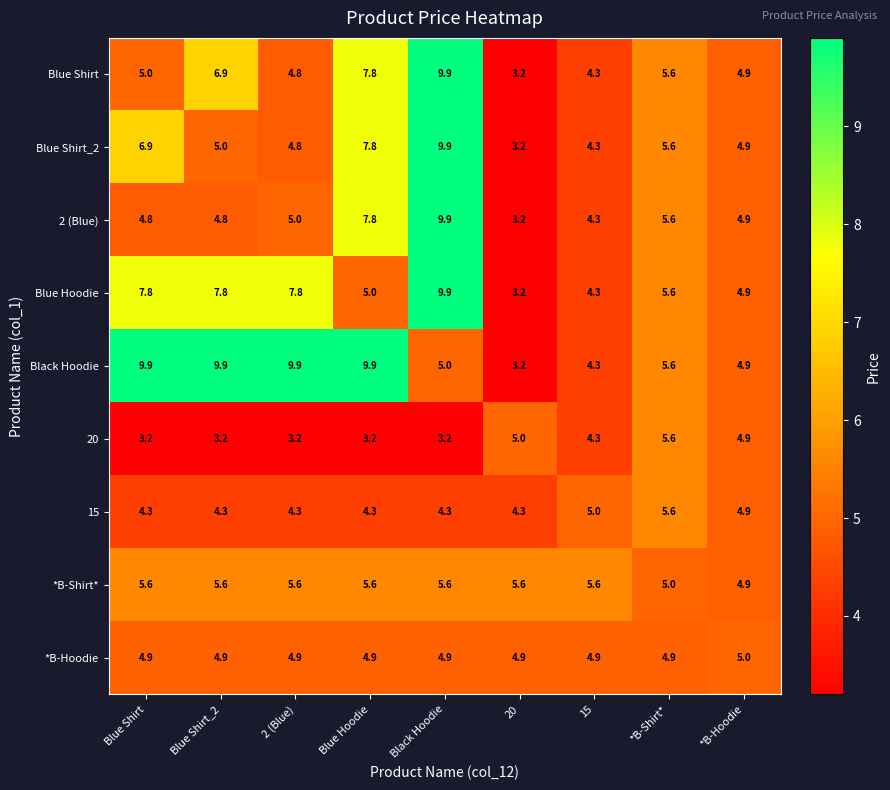

What is the difference between the highest and lowest values at 20?

2.4